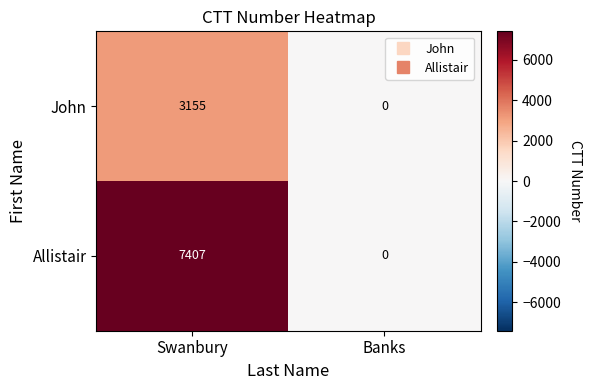

Reading left to right, extract all data points from this chart.

John: Swanbury=3155	Banks=0
Allistair: Swanbury=7407	Banks=0